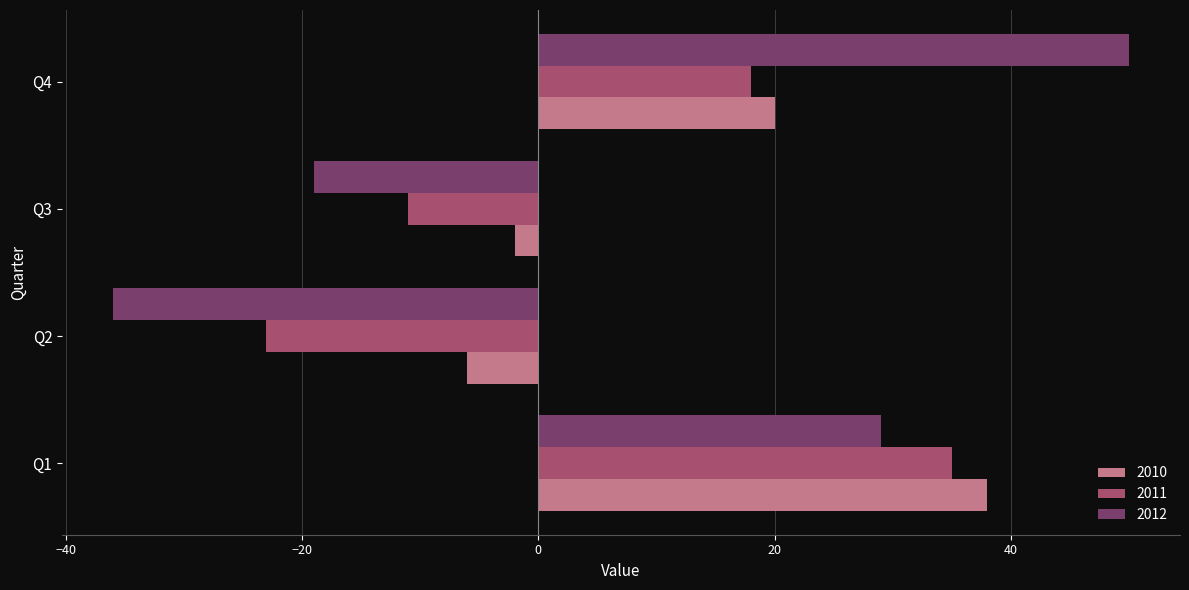

How many data points does each series have?

4